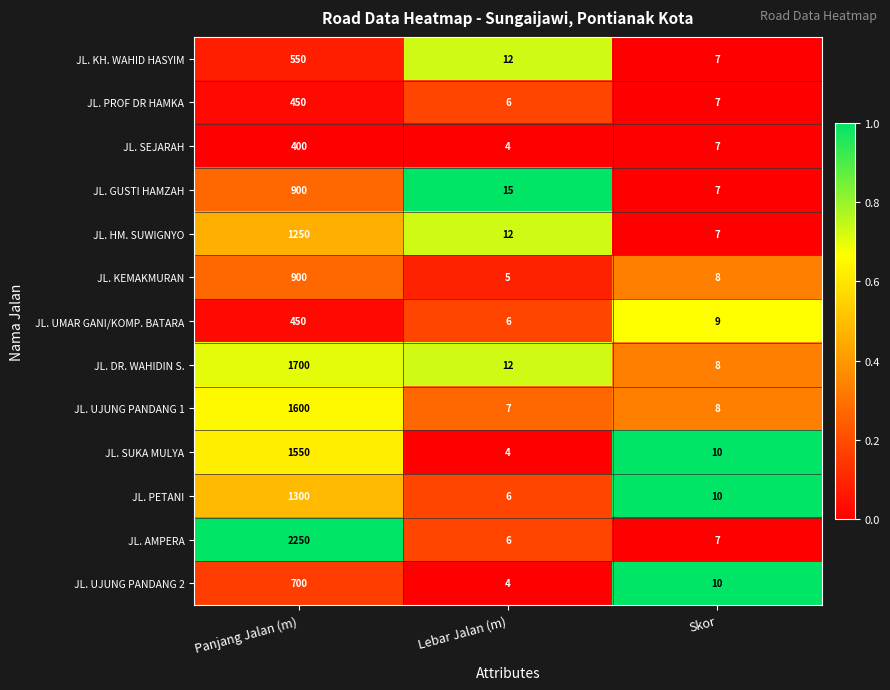

What is the average value of the JL. UJUNG PANDANG 2 series?

238